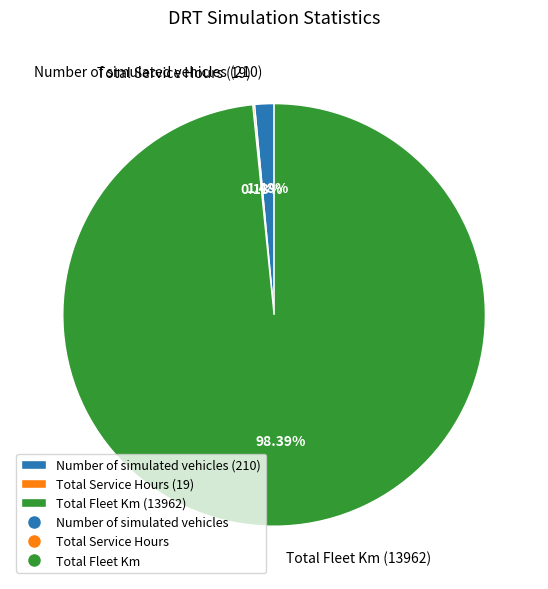

Is Number of simulated vehicles (210) the majority of the pie?

No